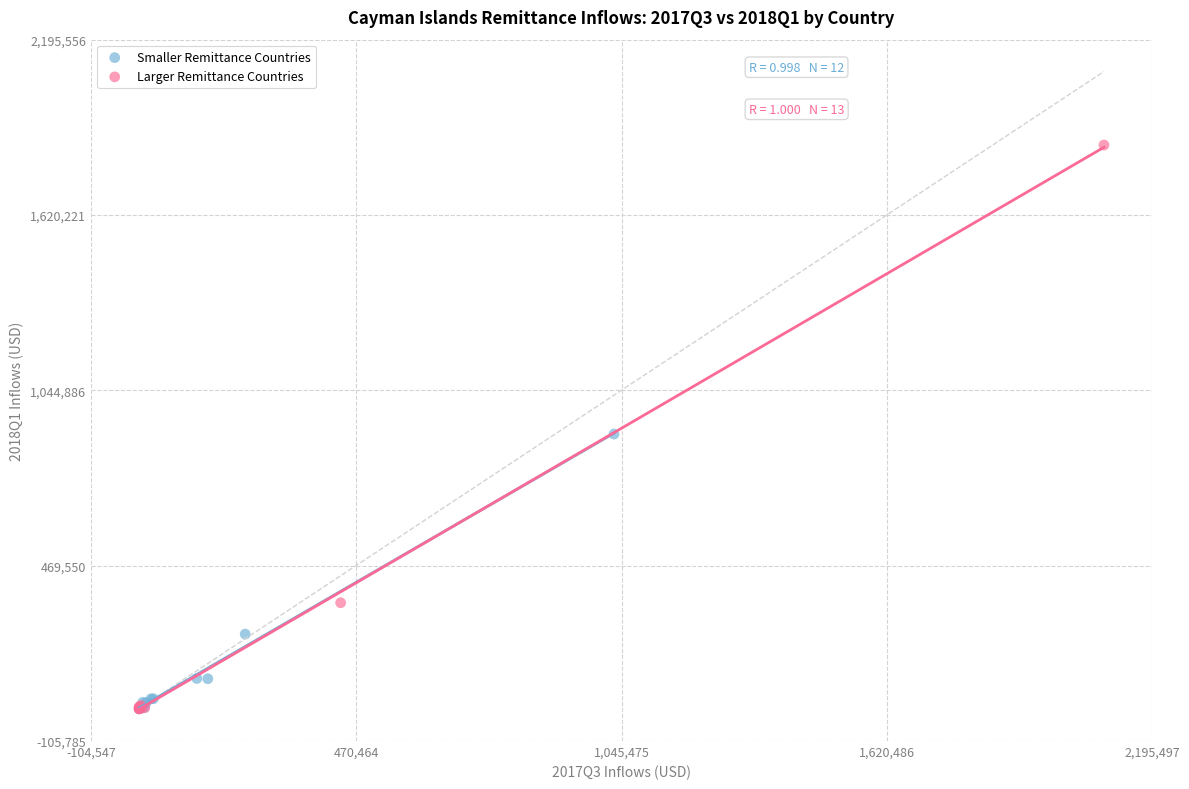

Which series contains the highest Y value?

Larger Remittance Countries